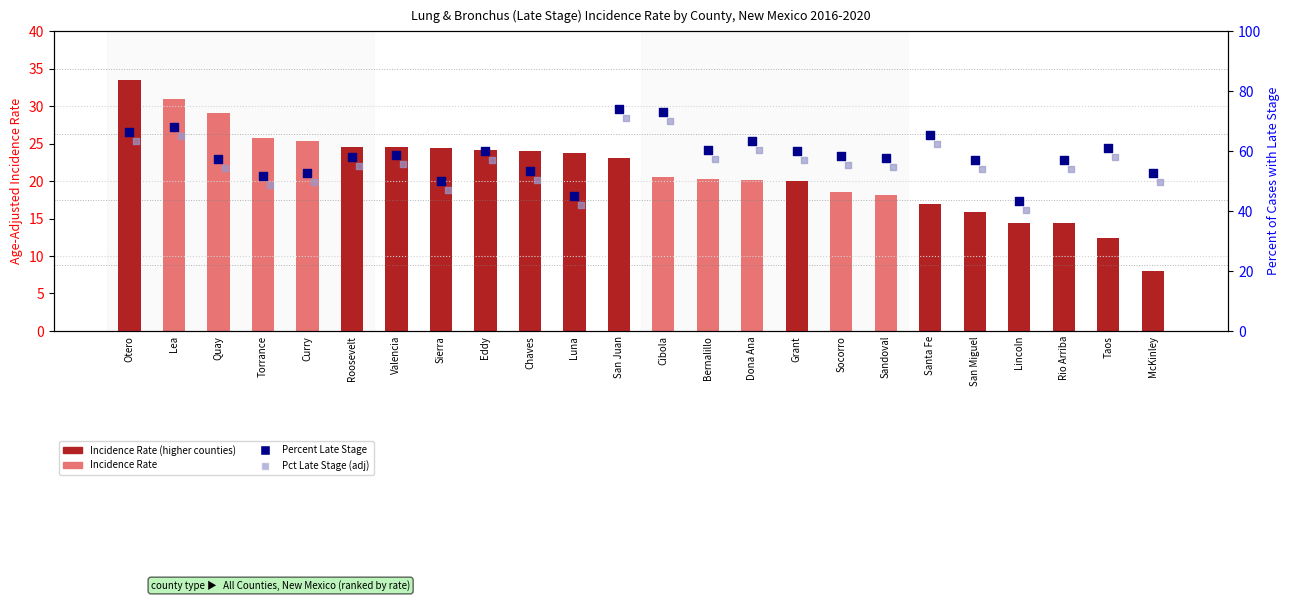

Which series contains the highest Y value?

Percent Late Stage